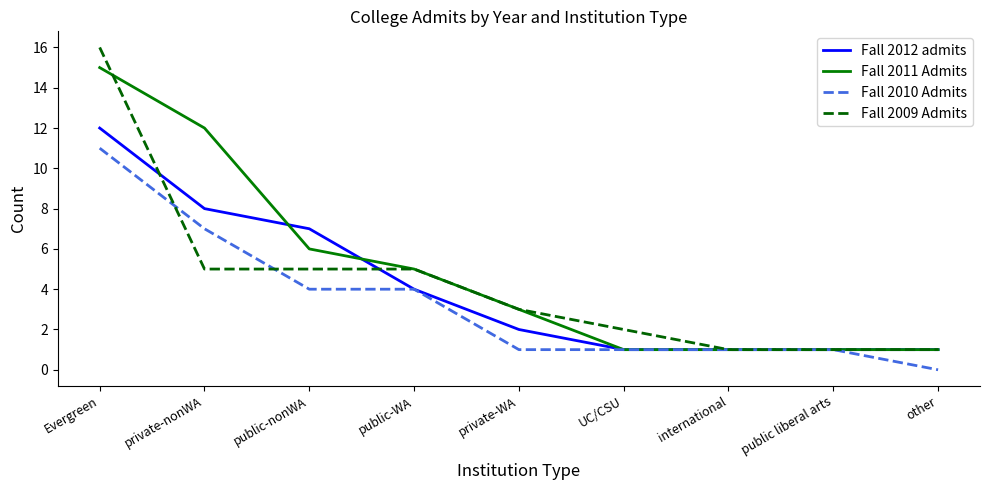

Reading left to right, transcribe all the data shown in this chart.

Fall 2012 admits: Evergreen=12	private-nonWA=8	public-nonWA=7	public-WA=4	private-WA=2	UC/CSU=1	international=1	public liberal arts=1	other=1
Fall 2011 Admits: Evergreen=15	private-nonWA=12	public-nonWA=6	public-WA=5	private-WA=3	UC/CSU=1	international=1	public liberal arts=1	other=1
Fall 2010 Admits: Evergreen=11	private-nonWA=7	public-nonWA=4	public-WA=4	private-WA=1	UC/CSU=1	international=1	public liberal arts=1	other=0
Fall 2009 Admits: Evergreen=16	private-nonWA=5	public-nonWA=5	public-WA=5	private-WA=3	UC/CSU=2	international=1	public liberal arts=1	other=1